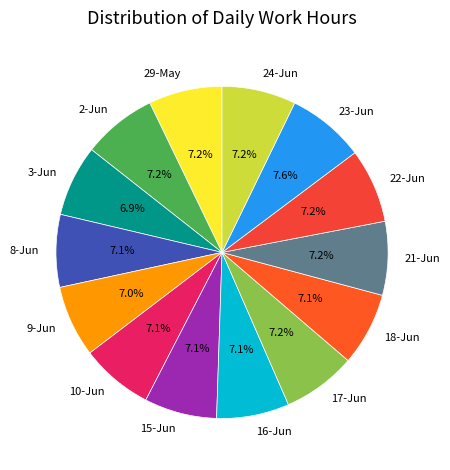

What percentage do 24-Jun and 18-Jun together represent?

14.3%